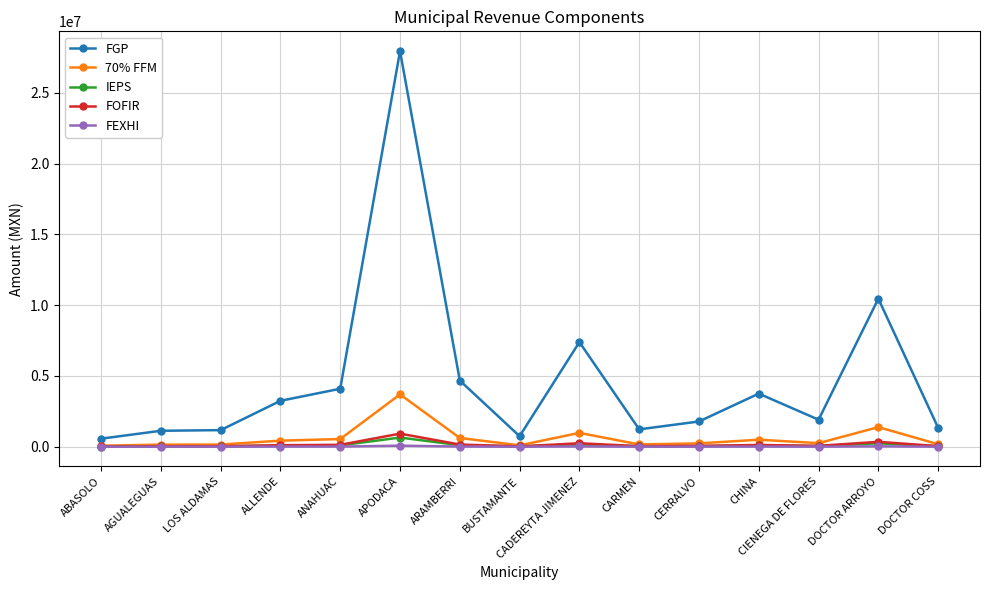

True or false: FOFIR has more than 0 interior local peaks.

True